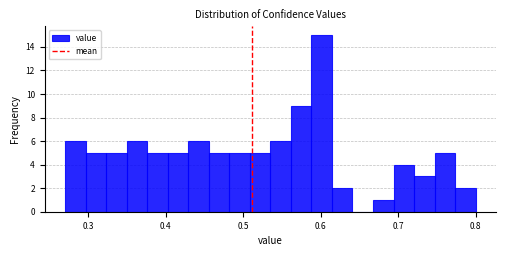

Around what value on the x-axis is the tallest bar? Give the approximate position of its centre, as read against the axis.

0.60